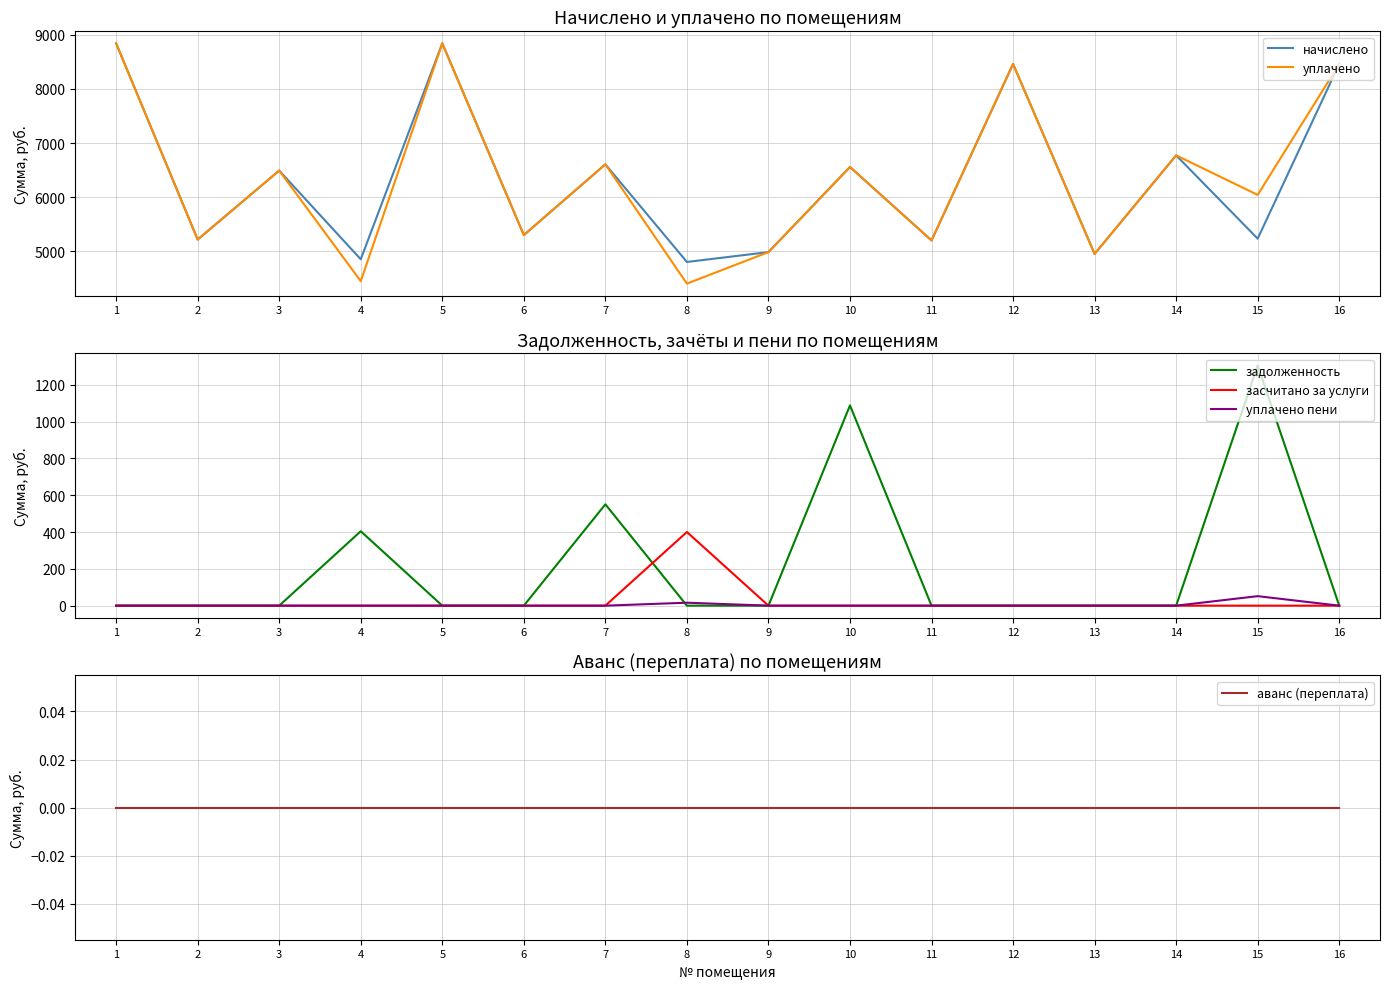

The засчитано за услуги series shows 0.0 at 15. True or false?

True